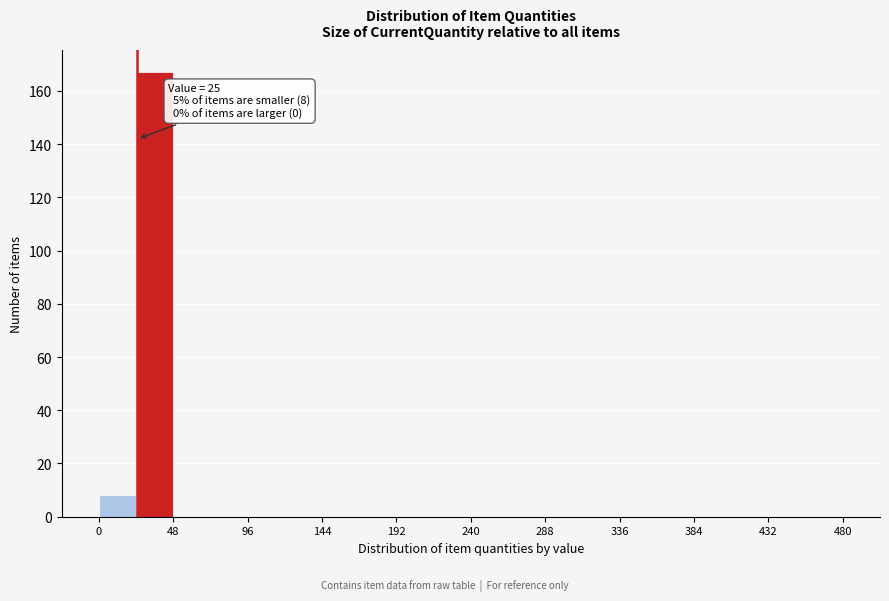

Over which range of the x-axis is the bar tallest?

24 to 48